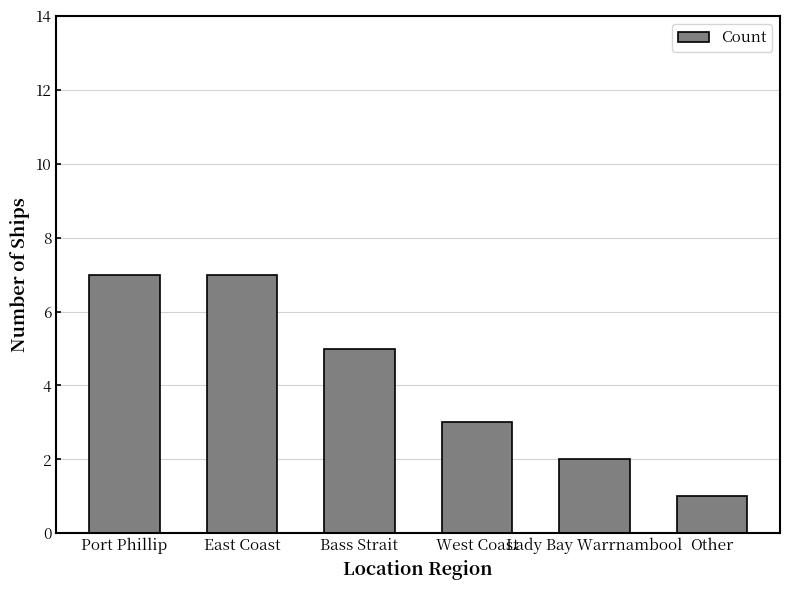

Reading left to right, list all the values displayed in this chart.

7	7	5	3	2	1